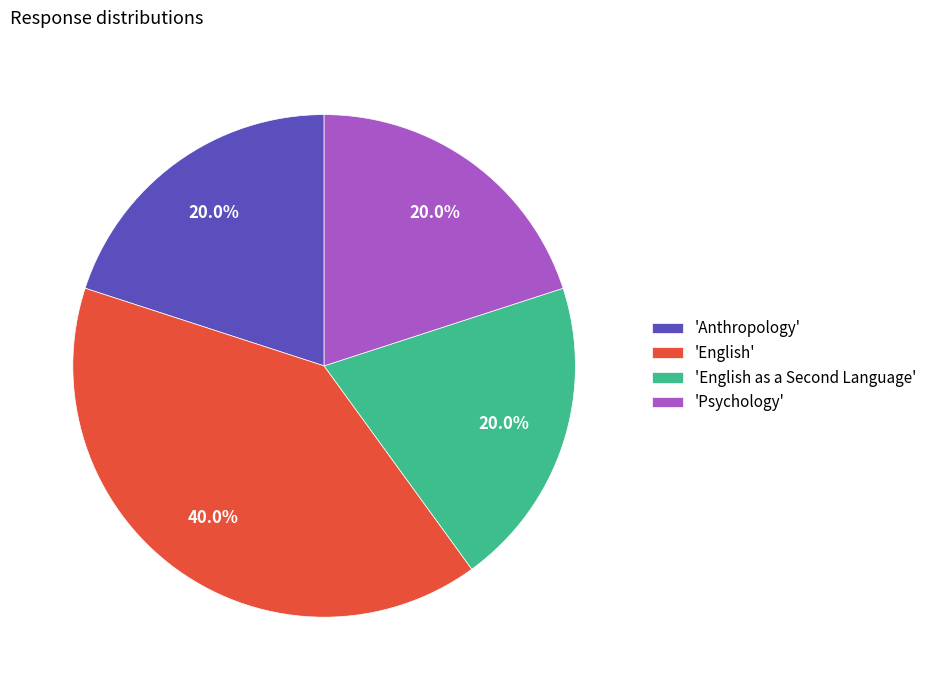

Do 'Psychology' and 'Anthropology' together represent more than half of the pie?

No